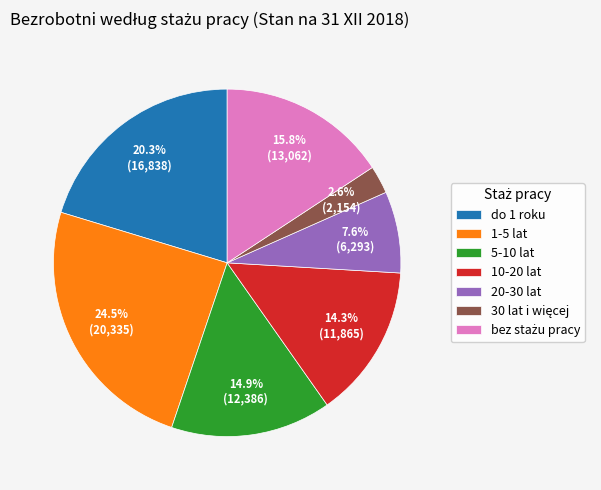

To the nearest percent, what is the difference between the 10-20 lat and 5-10 lat slice percentages?

1%